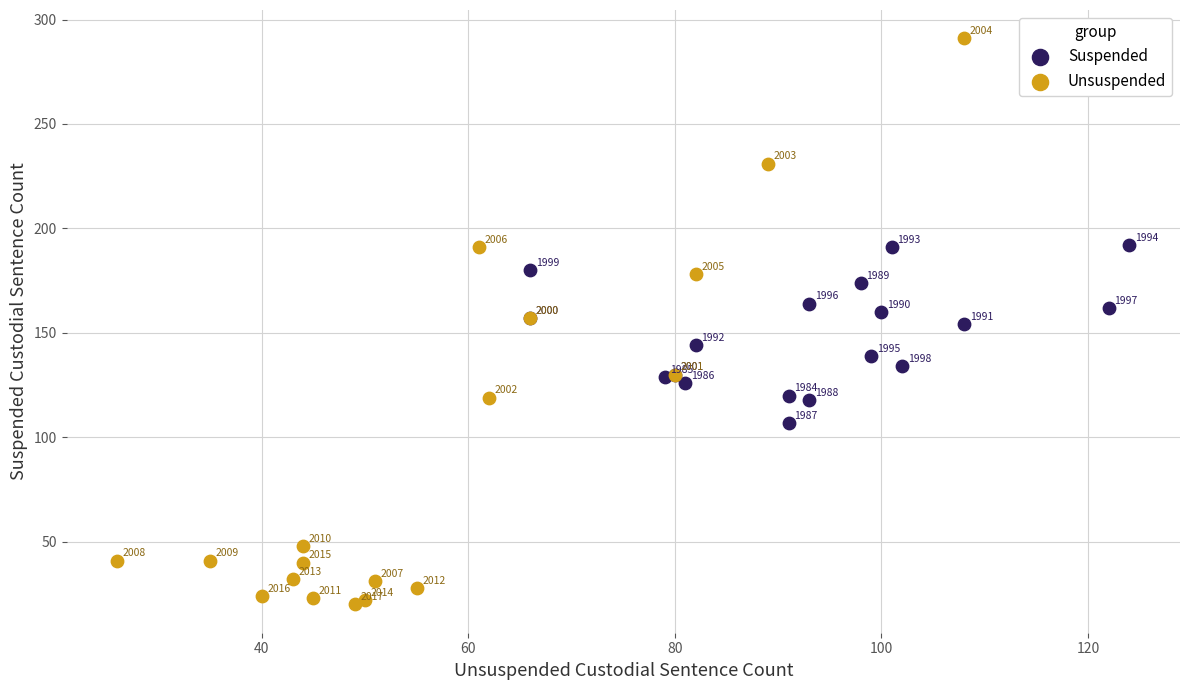

Which series contains the lowest Y value?

Unsuspended